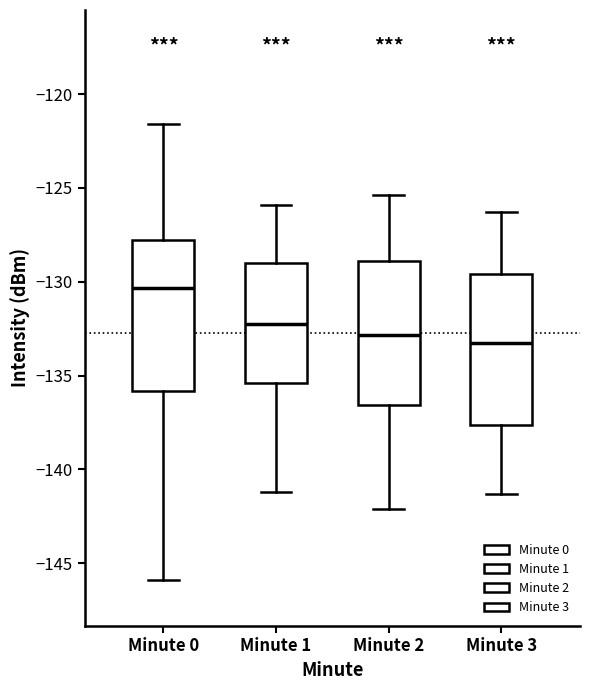

Where does the lower whisker of the box for Minute 2 end on the y-axis? The values are not printed on the chart, so give them approximately, as read against the axis.

-142.0